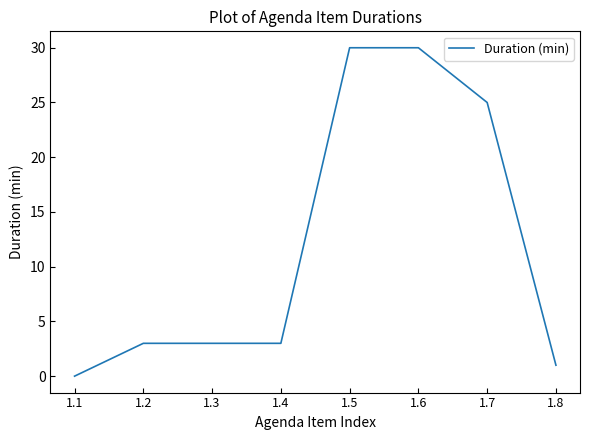

How many series are shown in this chart?

1